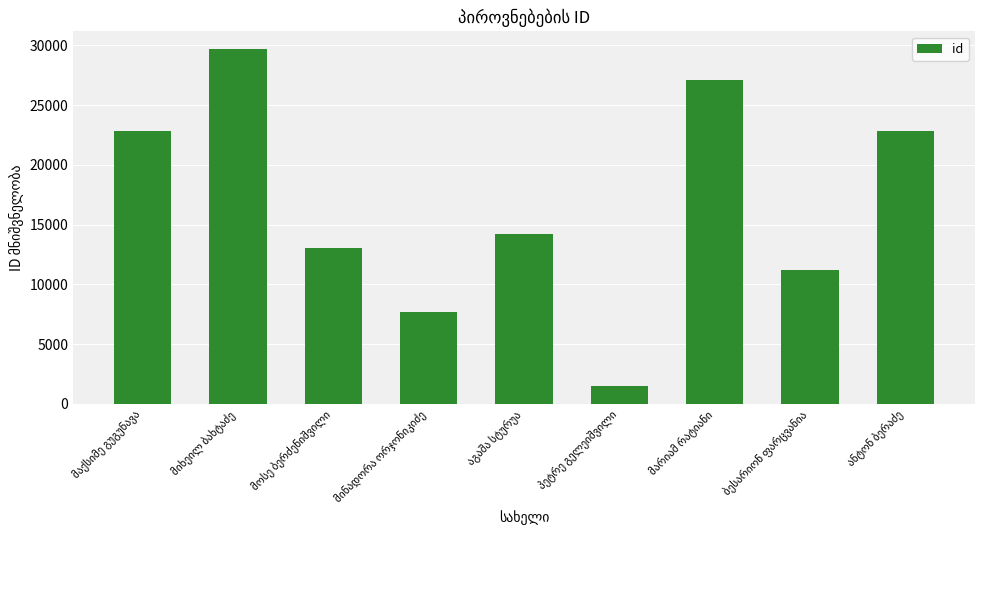

What is the minimum value shown in the chart?

1525